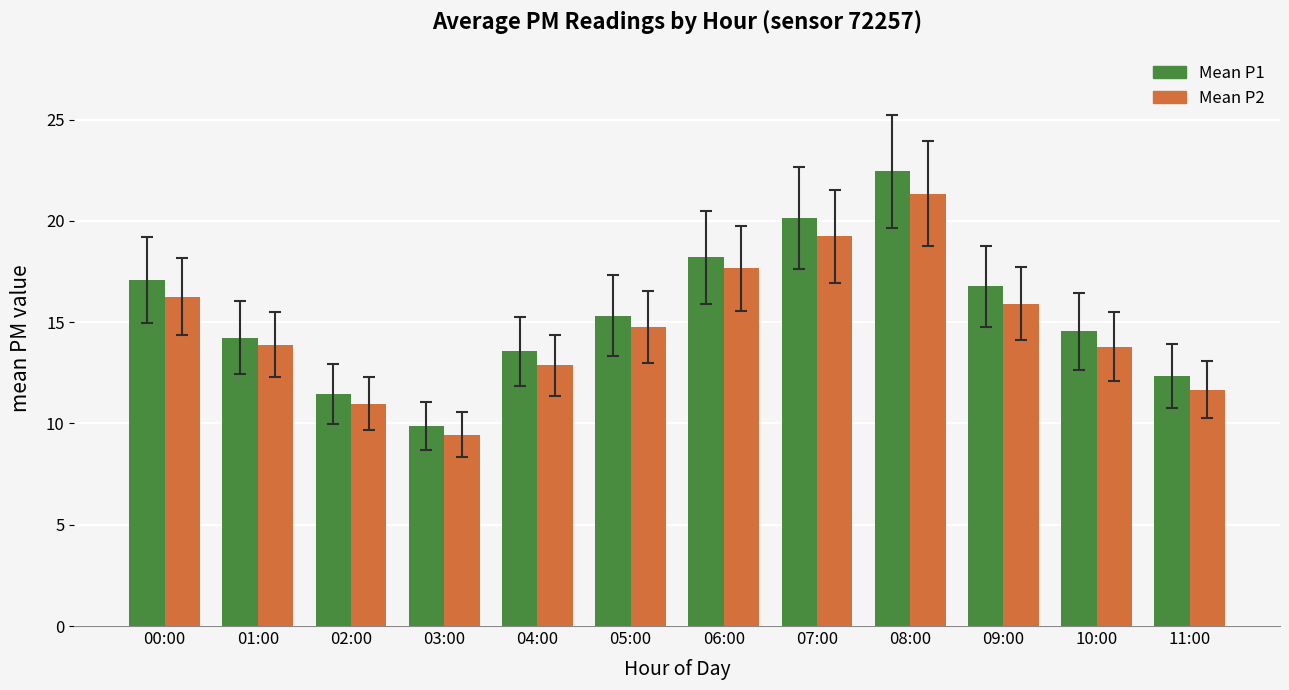

Which series has the largest total across all categories?

Mean P1